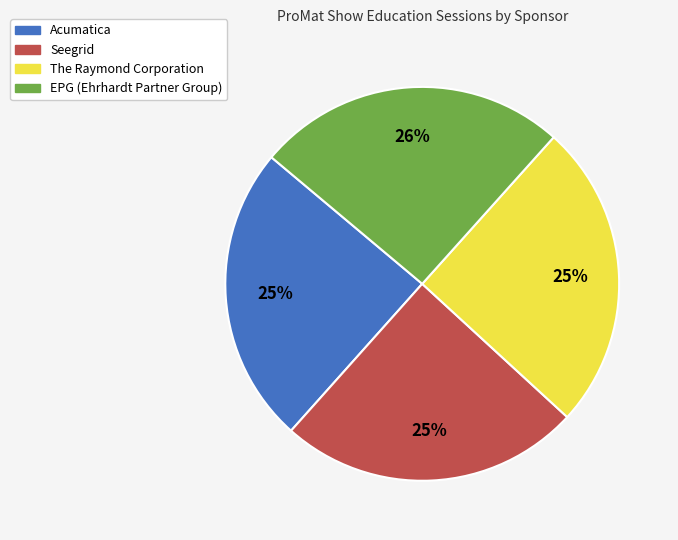

Does The Raymond Corporation represent more than half of the total?

No